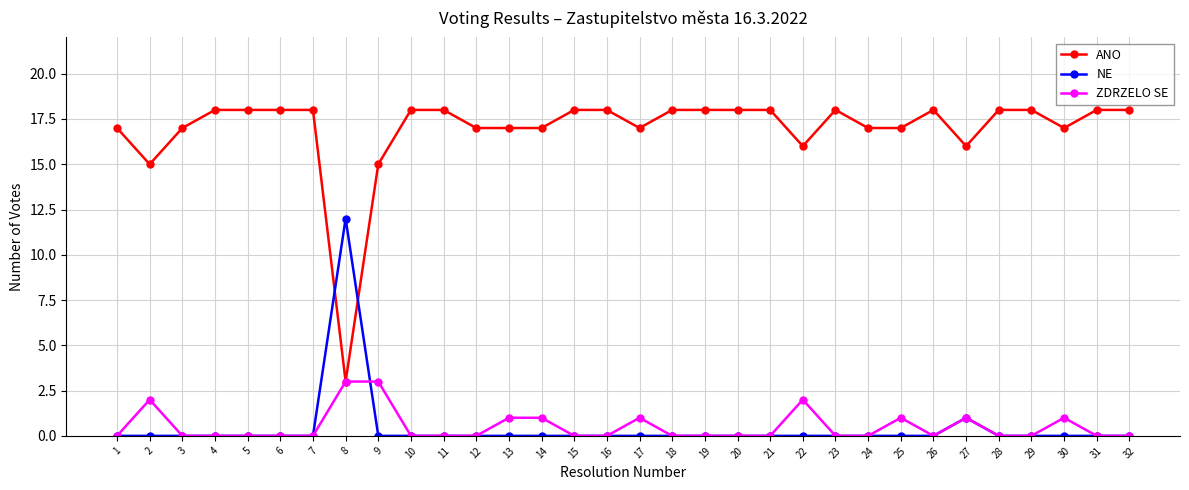

Is it true that NE equals 4 at 23?

False